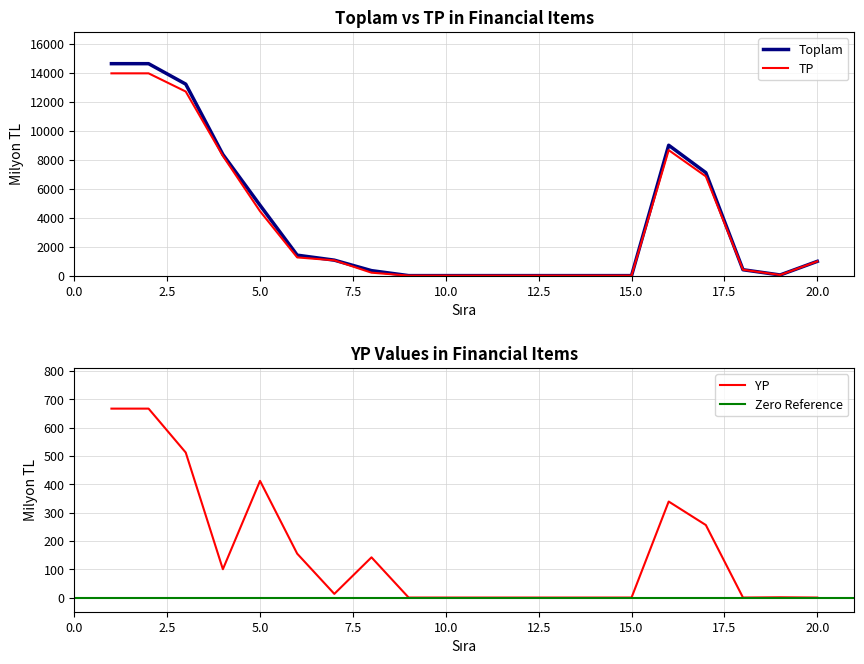

At which category does the chart reach its peak across all series?

1